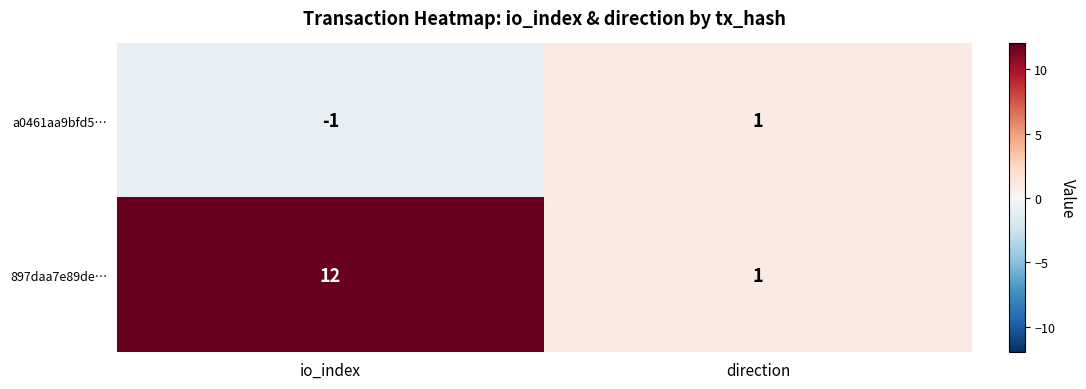

How many data points in 897daa7e89de… are less than 12?

1